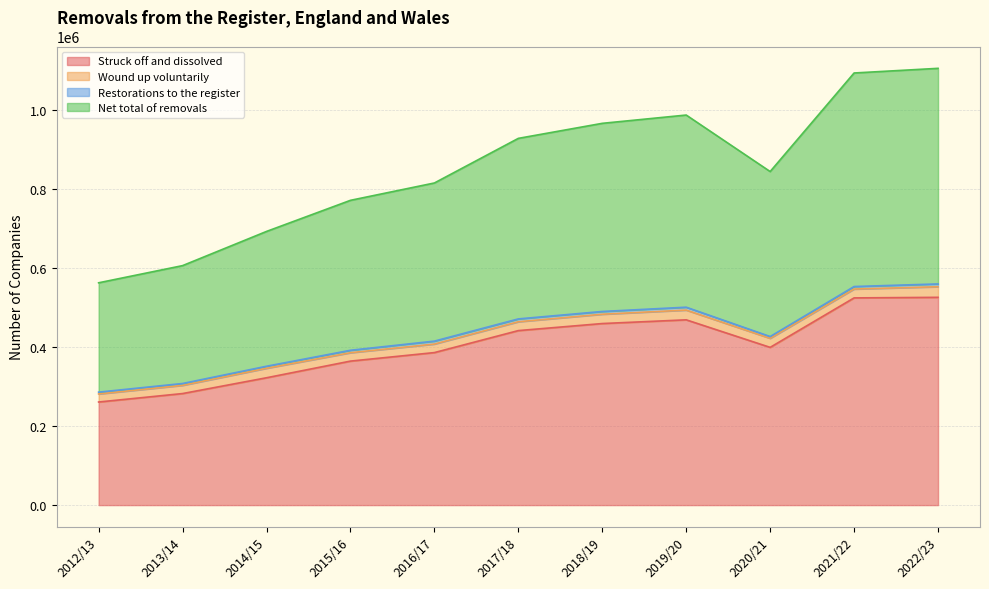

What is the difference between the maximum and minimum values in the Struck off and dissolved series?

264733